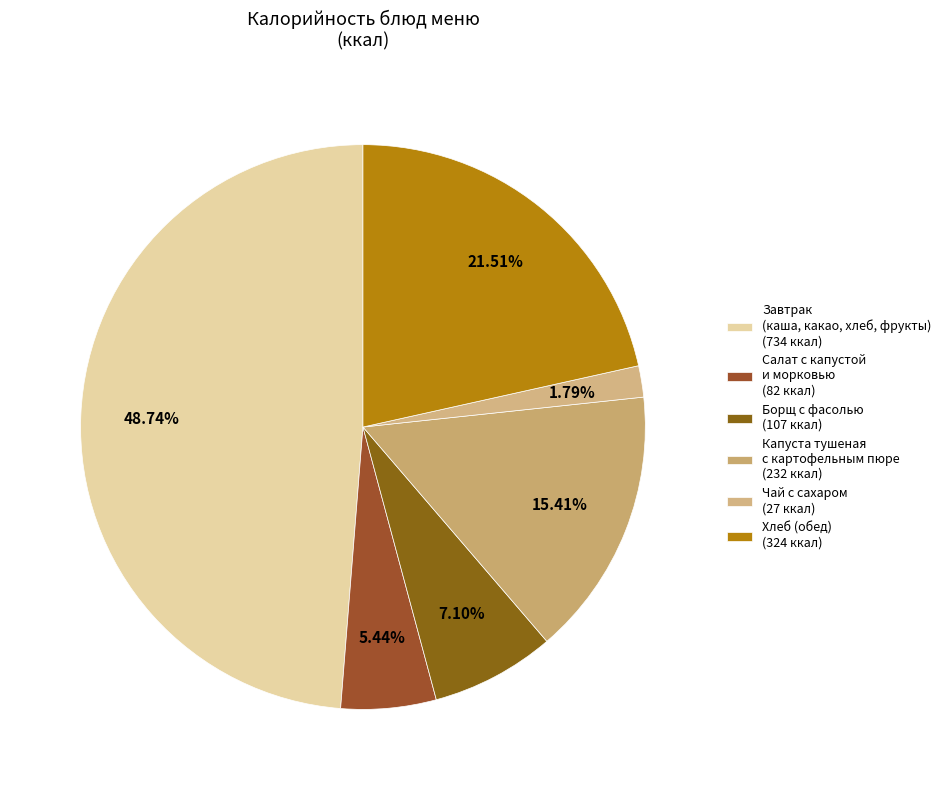

To the nearest percent, what is the average slice percentage?

17%